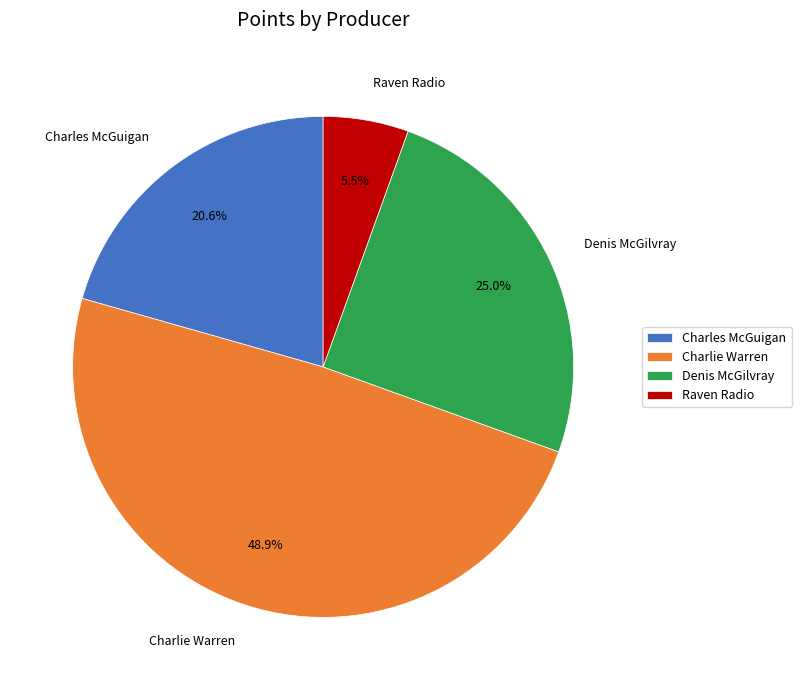

True or false: Charles McGuigan accounts for 14% of the total.

False